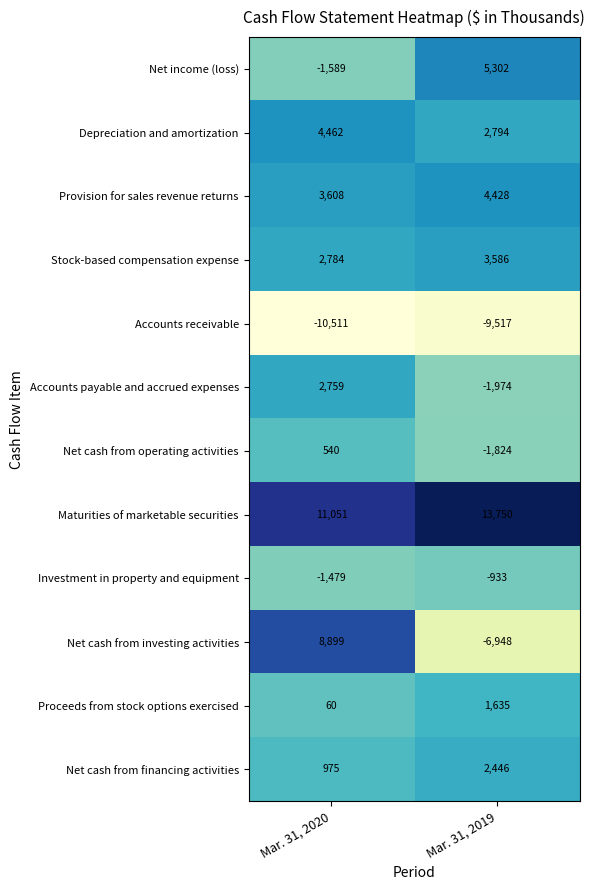

Which series has the largest total across all categories?

Maturities of marketable securities